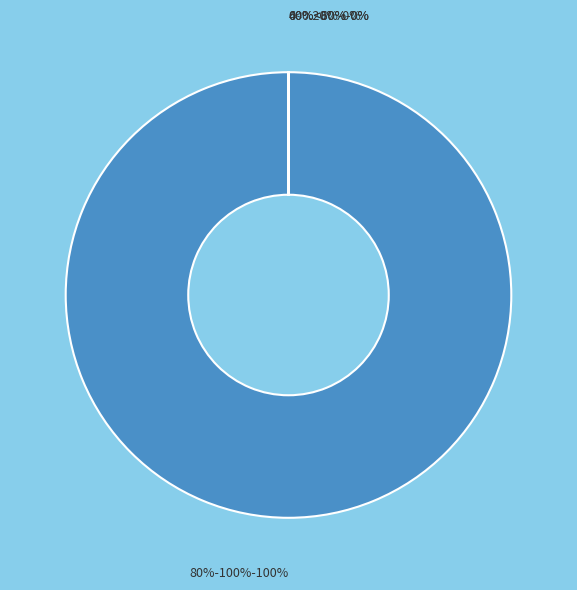

To the nearest percent, what is the average slice percentage?

25%